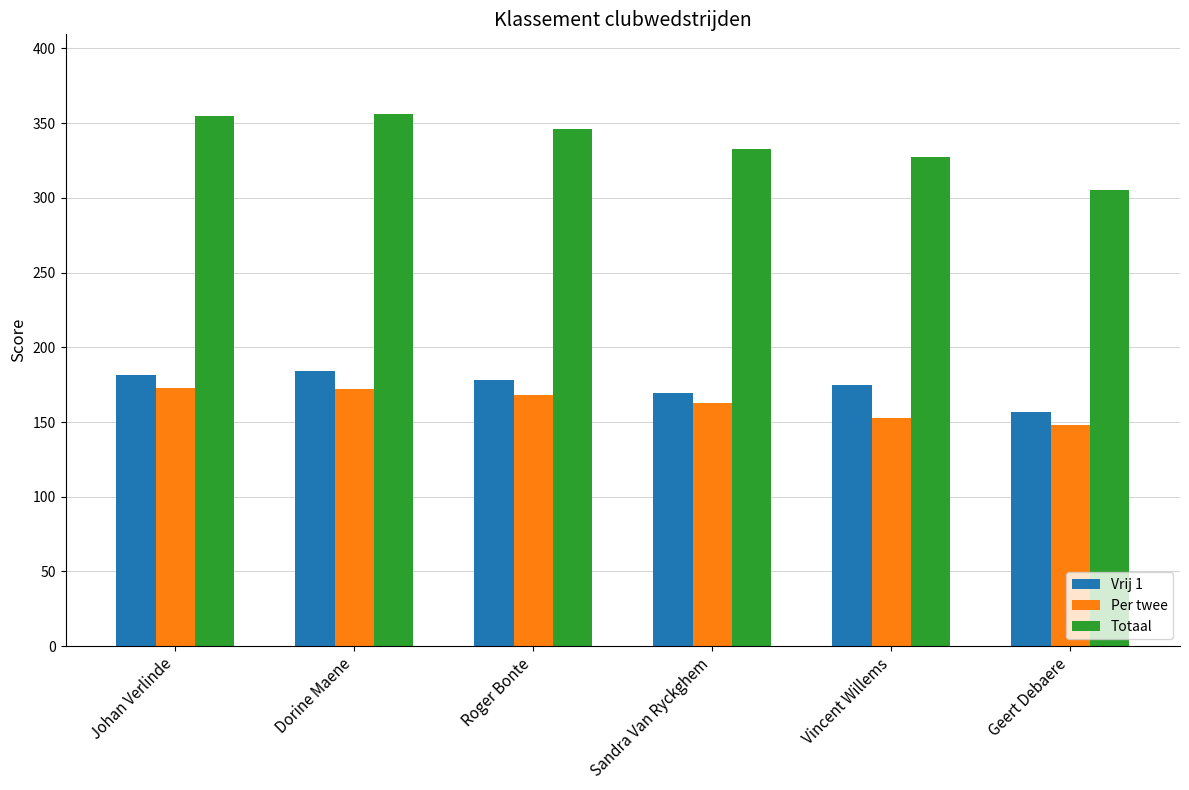

At which label does Per twee reach its minimum?

Geert Debaere